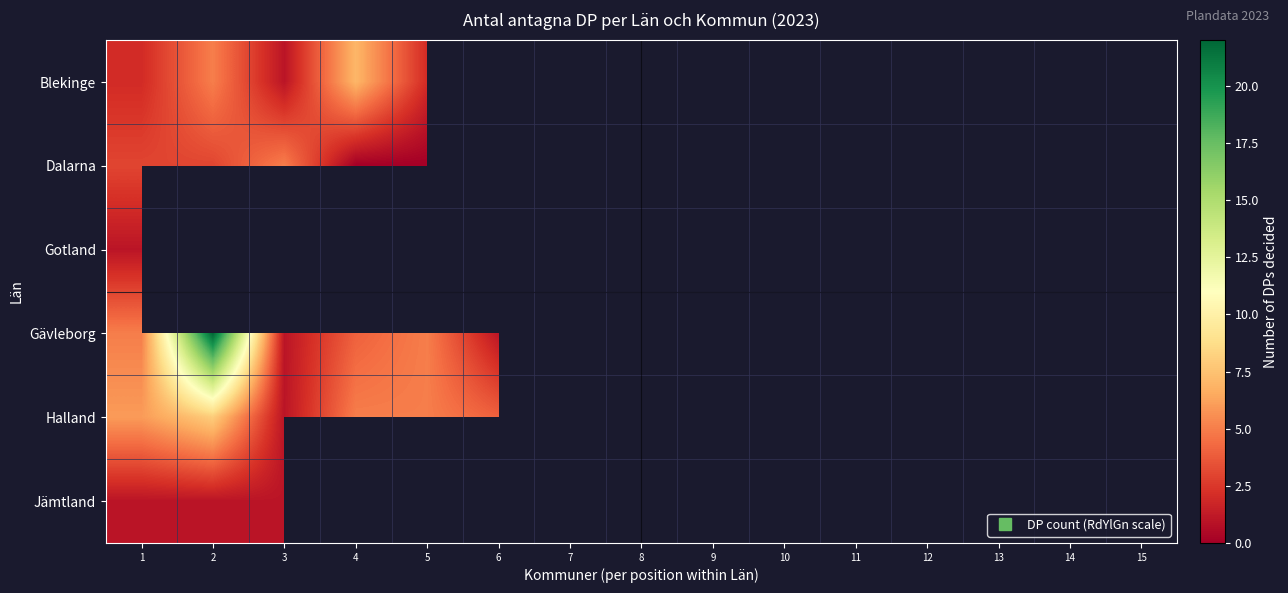

Rank the series by their maximum value, from highest to lowest.

Gävleborg, Halland, Blekinge, Dalarna, Gotland, Jämtland